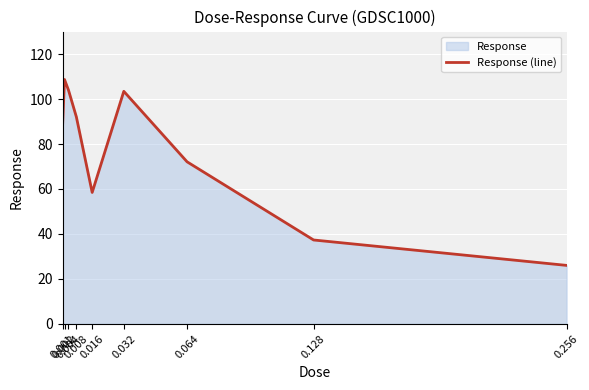

Which category has the highest value across all series?

0.002